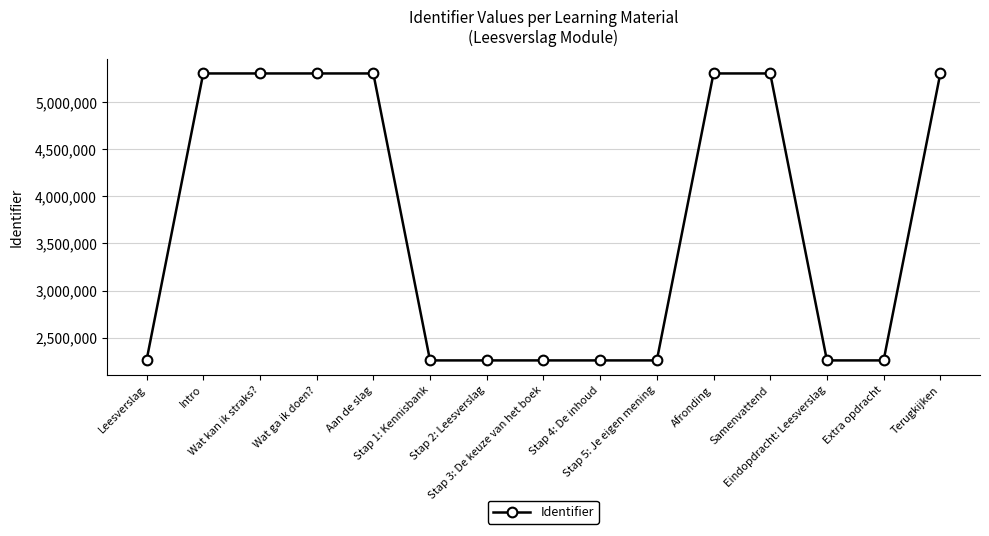

The value at Stap 1: Kennisbank is 1038012. True or false?

False